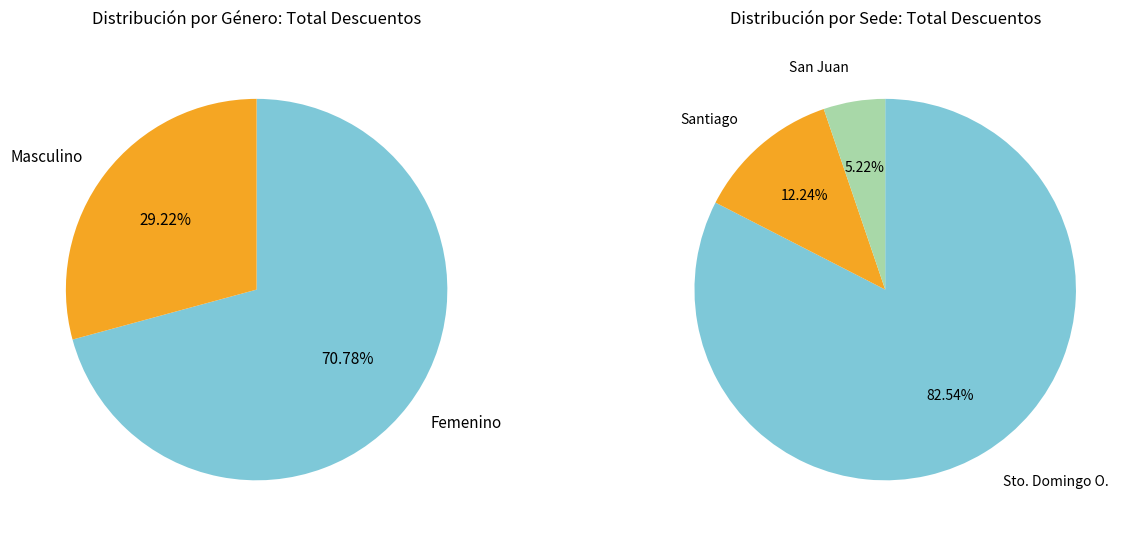

True or false: Temporal_12 accounts for 1% of the total.

False